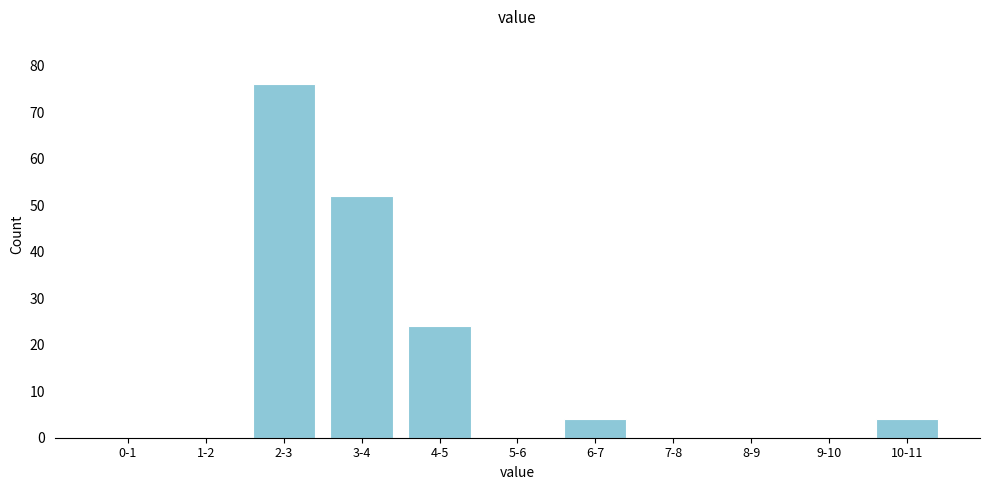

Reading left to right, list all the values displayed in this chart.

0-1=0	1-2=0	2-3=76	3-4=52	4-5=24	5-6=0	6-7=4	7-8=0	8-9=0	9-10=0	10-11=4